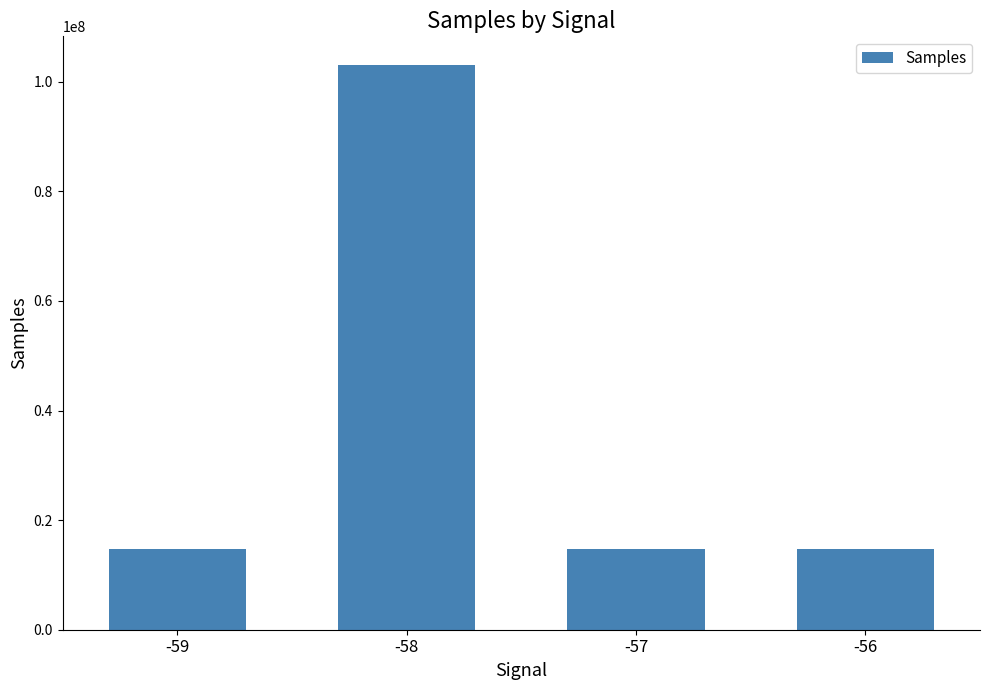

Is it true that the value at -59 is 14732609?

True